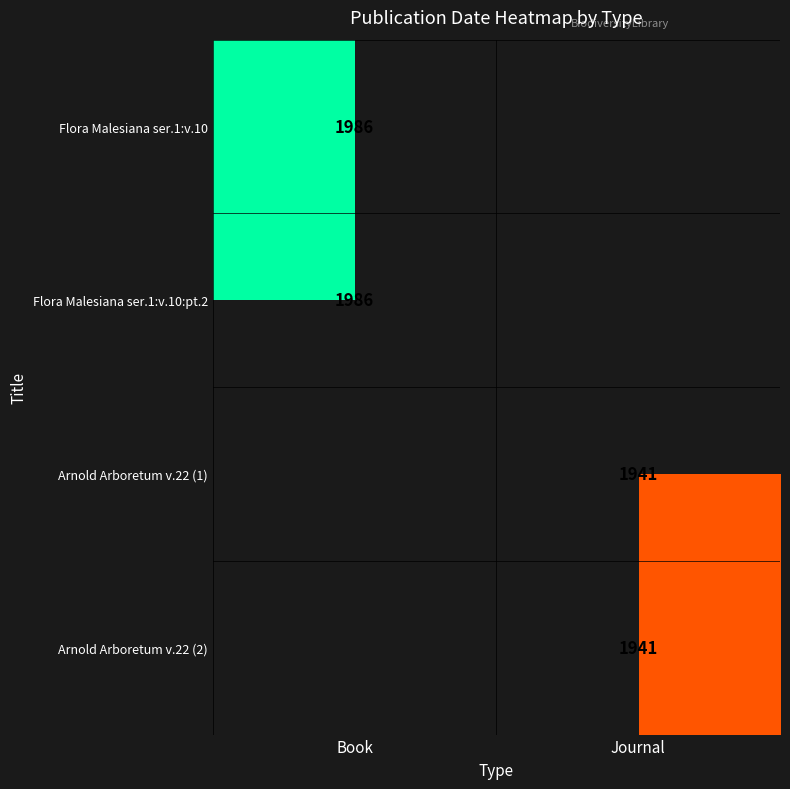

Between Journal and Book, which is larger?

Book